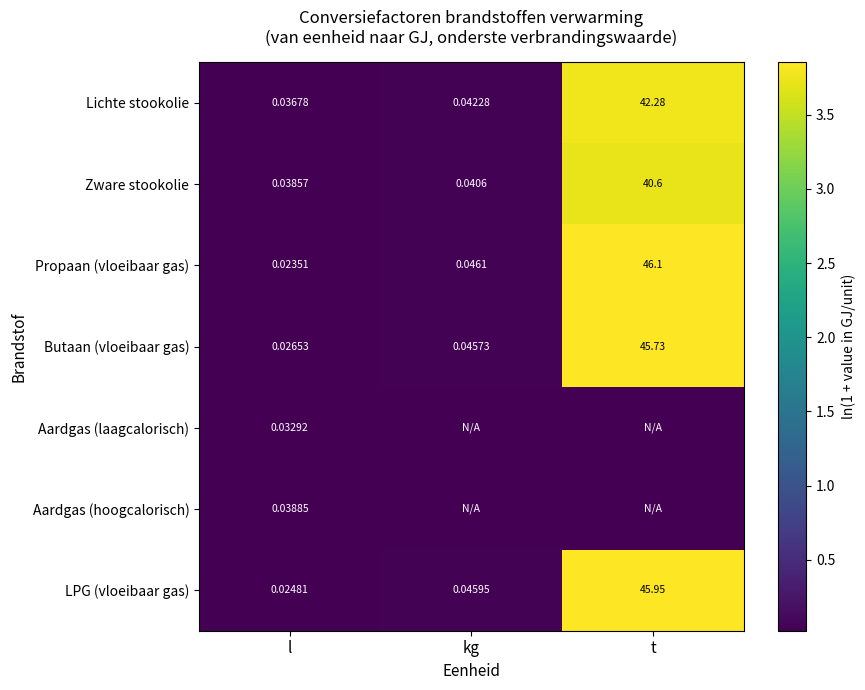

At which category is the sum across all series the highest?

t